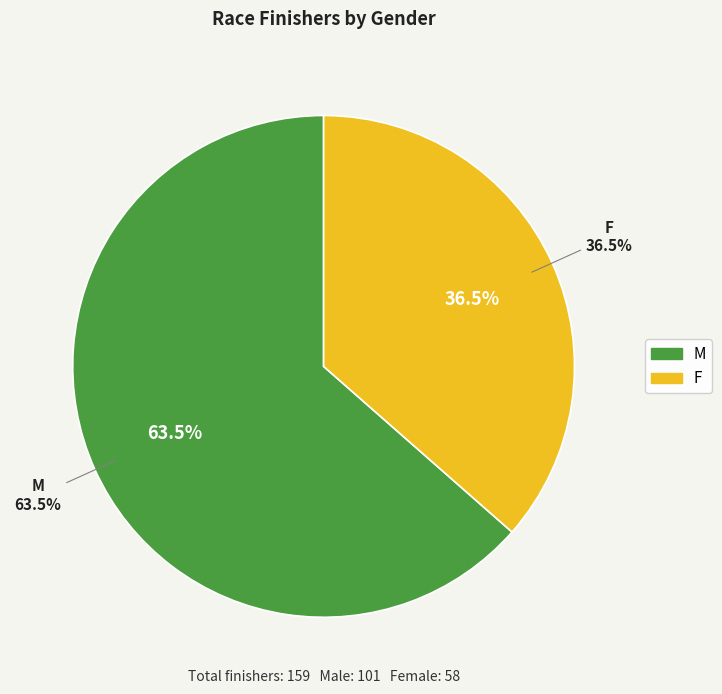

To the nearest percent, what is the difference between the largest and smallest slice percentages?

27%